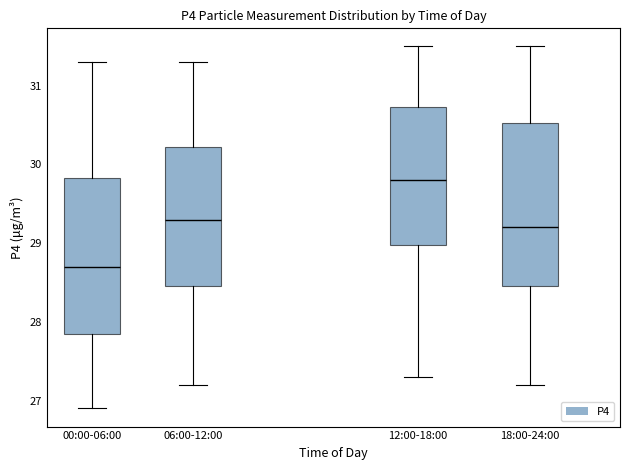

Reading left to right, read every box against the y-axis: the position of its median line, the range the box covers, and the ends of its whiskers. The values are not printed on the chart, so give them approximately, as read against the axis.

00:00-06:00: median 28.7, box 27.9 to 29.8, whiskers 26.9 to 31.3
06:00-12:00: median 29.3, box 28.5 to 30.2, whiskers 27.2 to 31.3
12:00-18:00: median 29.8, box 29.0 to 30.7, whiskers 27.3 to 31.5
18:00-24:00: median 29.2, box 28.5 to 30.5, whiskers 27.2 to 31.5